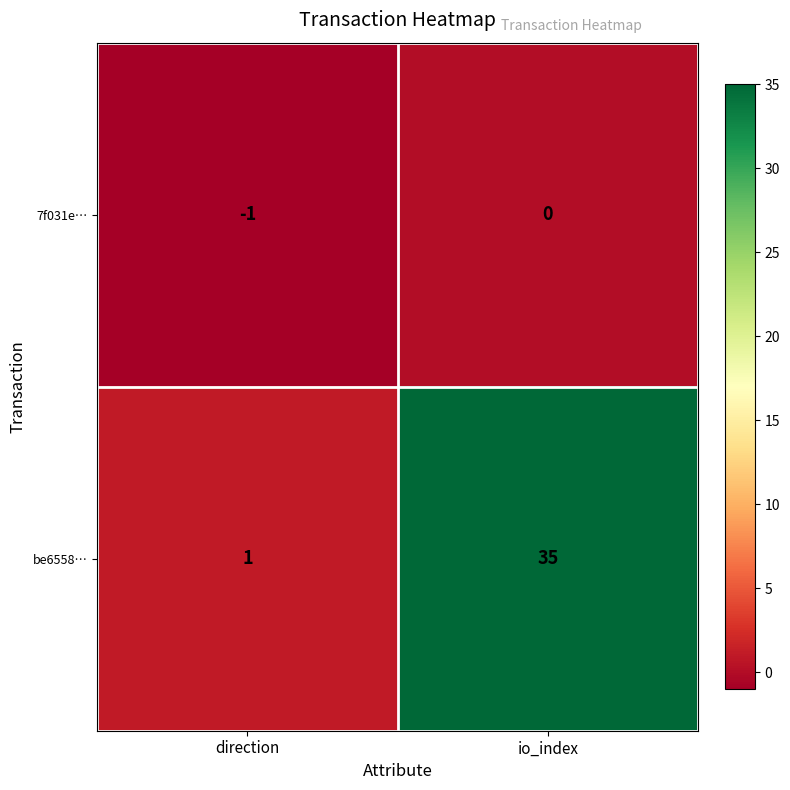

How many categories are shown in the chart?

2